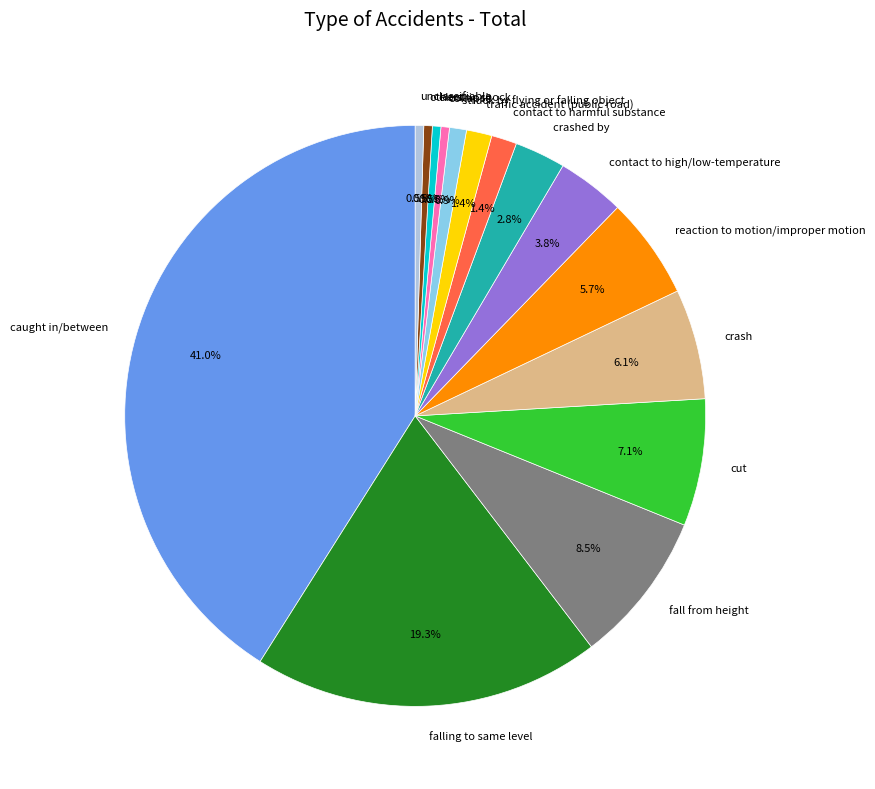

Which has a higher value, contact to harmful substance or others?

contact to harmful substance